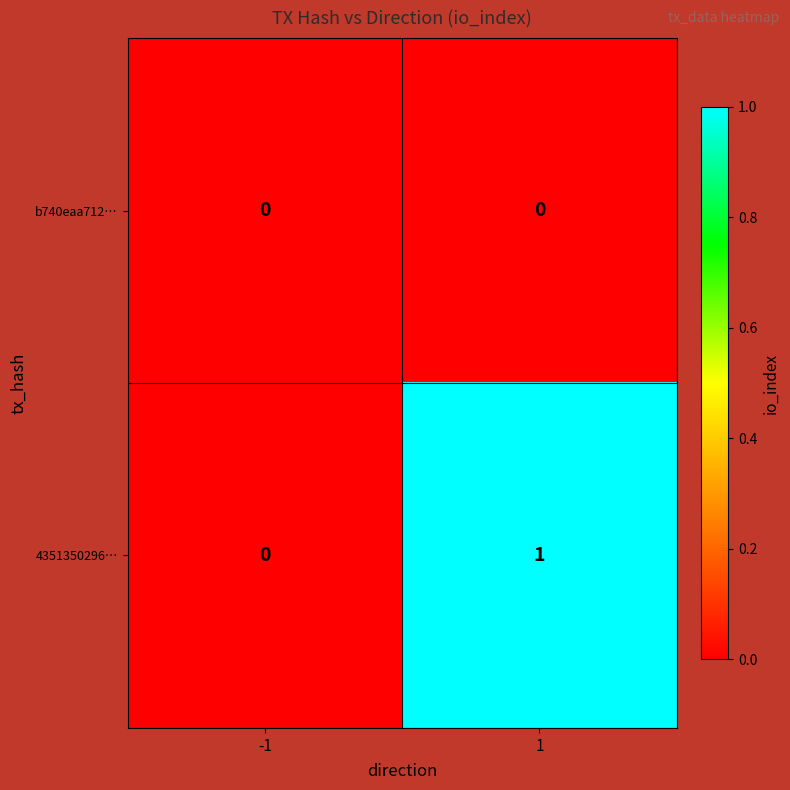

List the series in order of their peak value, lowest first.

b740eaa712…, 4351350296…